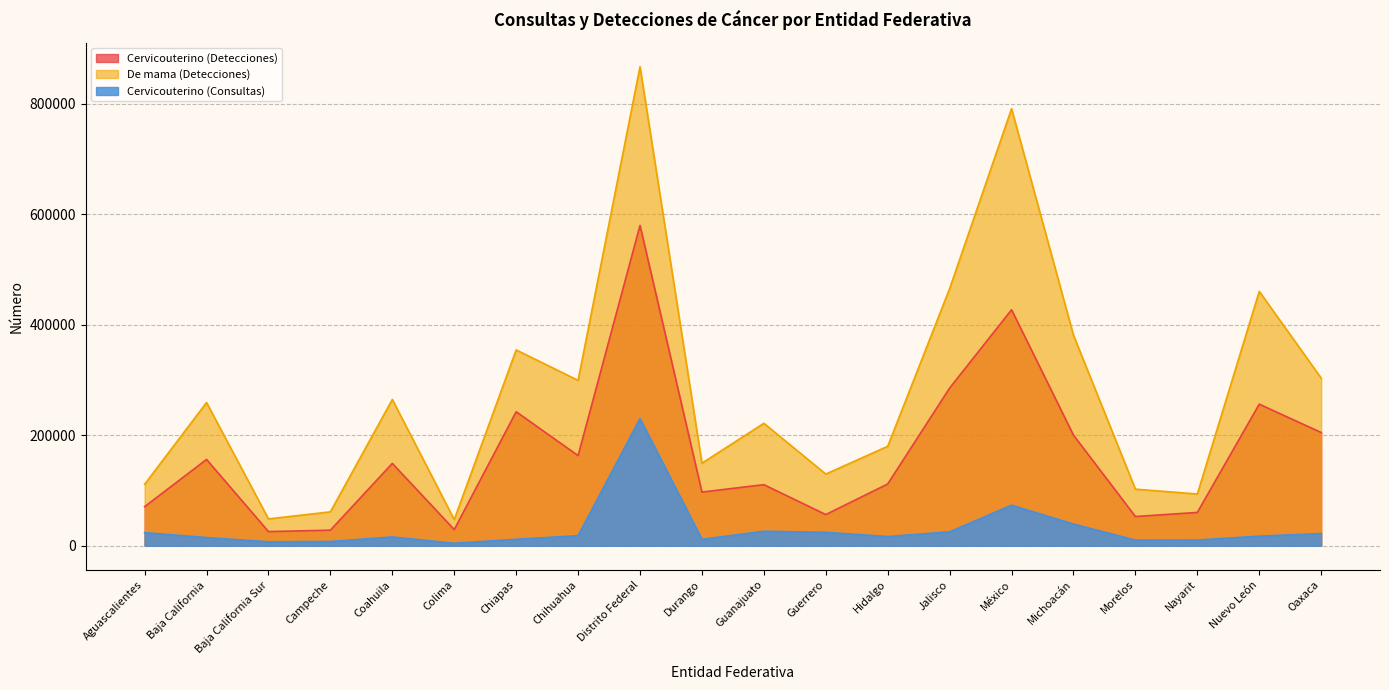

At how many categories does at least one series exceed 797852?

1